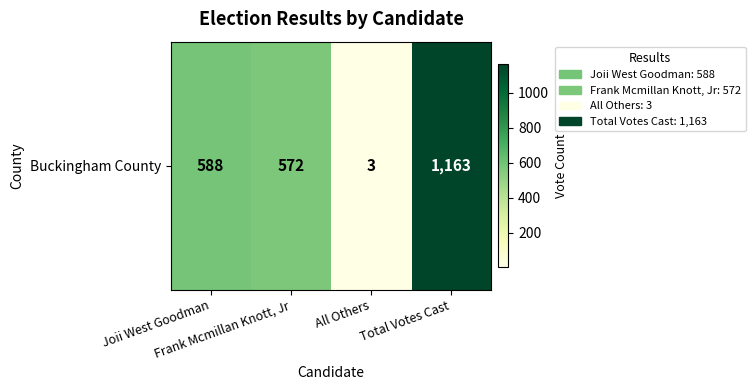

Rank the categories by value from highest to lowest.

Total Votes Cast, Joii West Goodman, Frank Mcmillan Knott, Jr, All Others